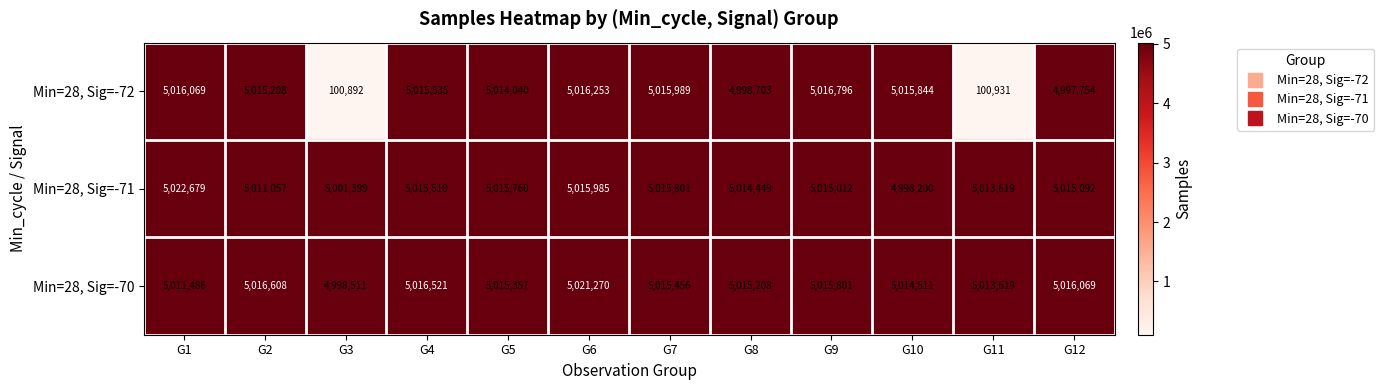

What is the difference between the second highest and minimum values in the Min=28, Sig=-70 series?

18097